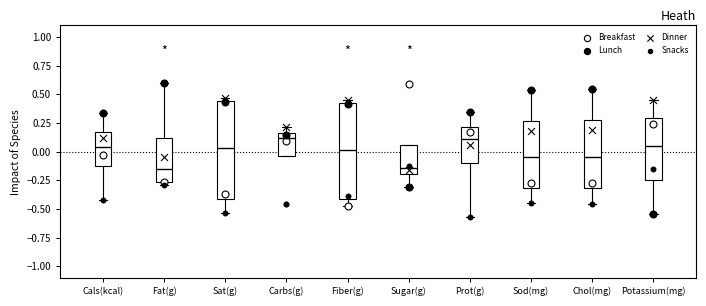

Where is the lower edge of the box for Potassium(mg) on the y-axis? The values are not printed on the chart, so give them approximately, as read against the axis.

-0.25